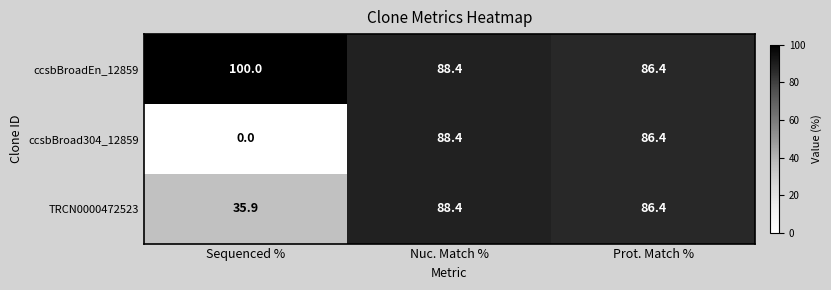

What is the sum of all TRCN0000472523 values?

210.7